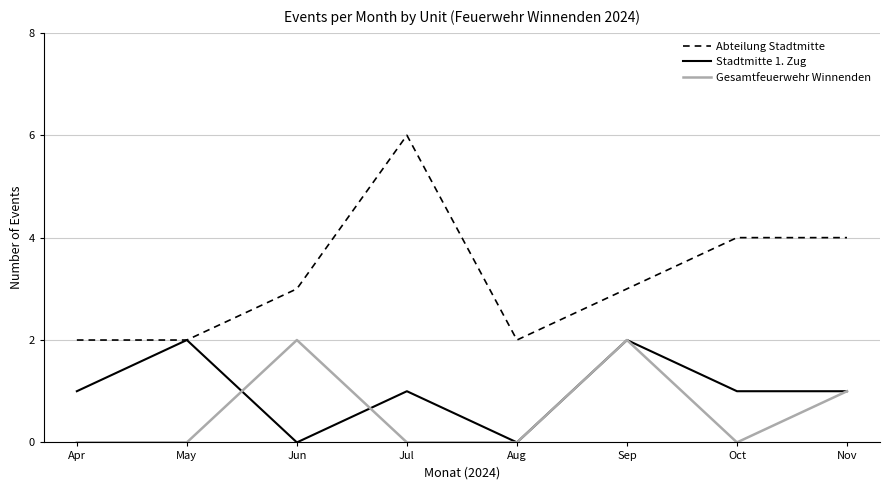

True or false: Gesamtfeuerwehr Winnenden and Abteilung Stadtmitte intersect in this chart.

False